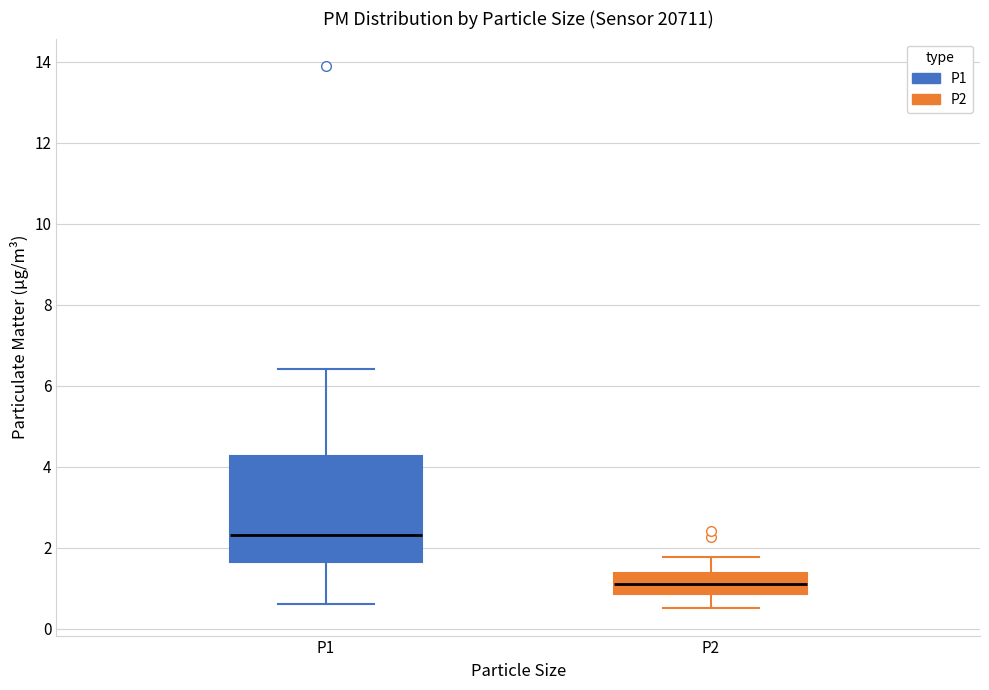

Reading left to right, transcribe this box plot: for each box, give where its median line is, the range the box spans, and where its two whiskers end, as read against the y-axis. The values are not printed on the chart, so give them approximately, as read against the axis.

P1: median 2.4, box 1.6 to 4.2, whiskers 0.6 to 6.4
P2: median 1.2, box 0.8 to 1.4, whiskers 0.6 to 1.8